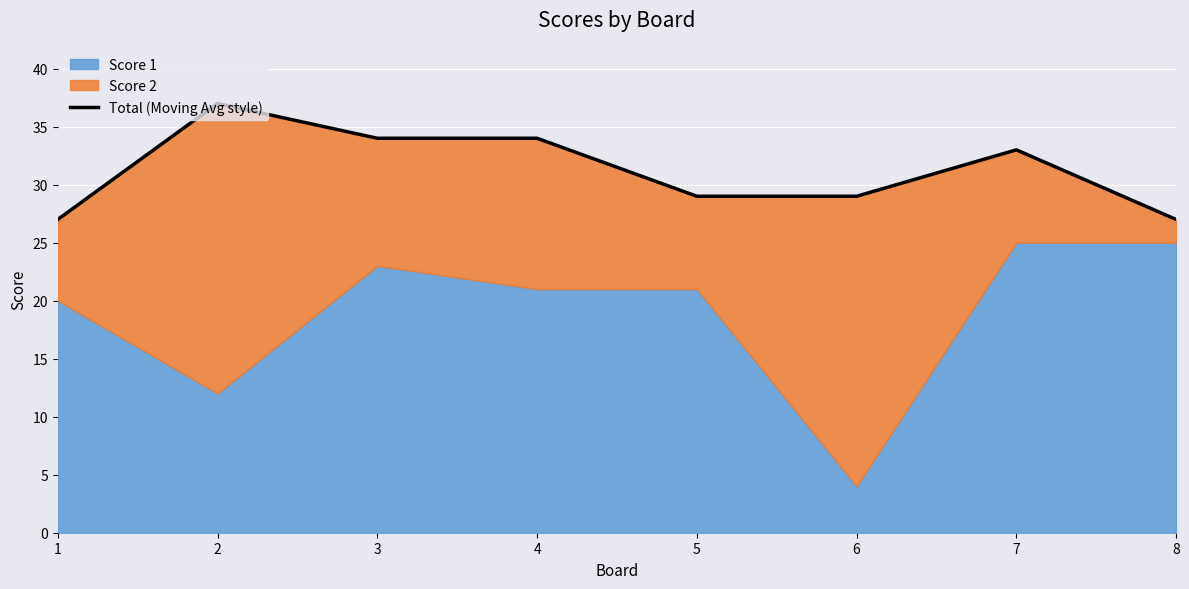

Rank the categories by value from lowest to highest.

1, 8, 5, 6, 7, 3, 4, 2